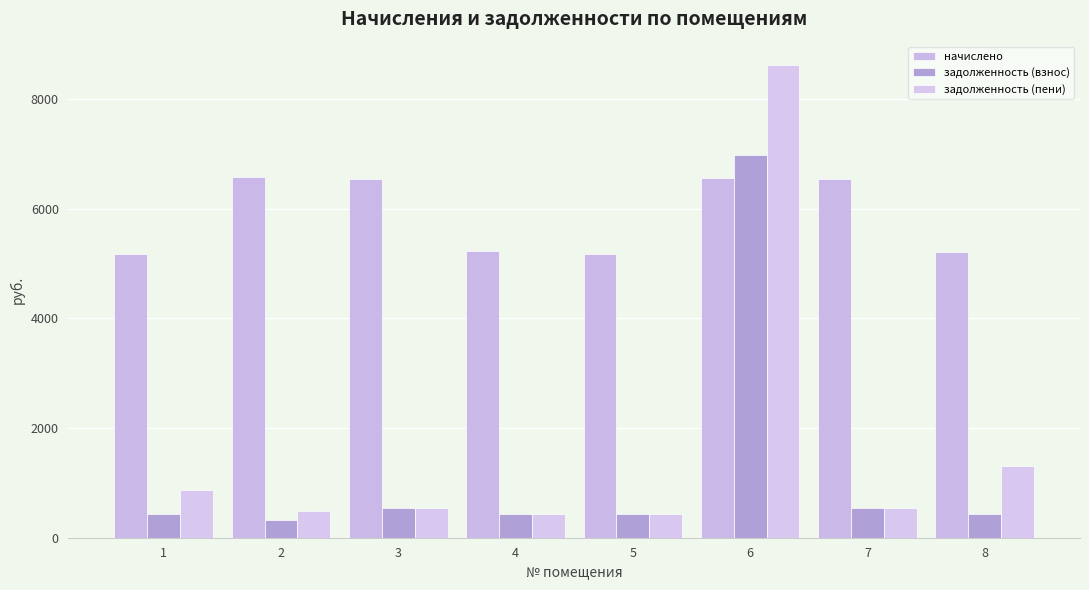

What is the total value across all series at 6?

22158.0